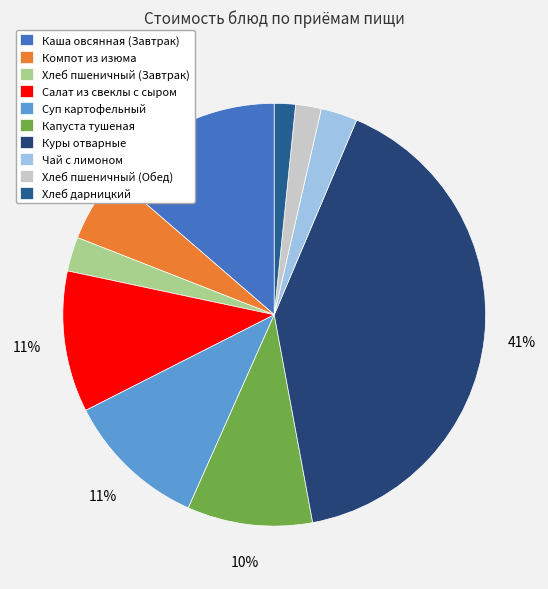

Rank the categories by value from highest to lowest.

Куры отварные, Каша овсянная (Завтрак), Суп картофельный, Салат из свеклы с сыром, Капуста тушеная, Компот из изюма, Чай с лимоном, Хлеб пшеничный (Завтрак), Хлеб пшеничный (Обед), Хлеб дарницкий